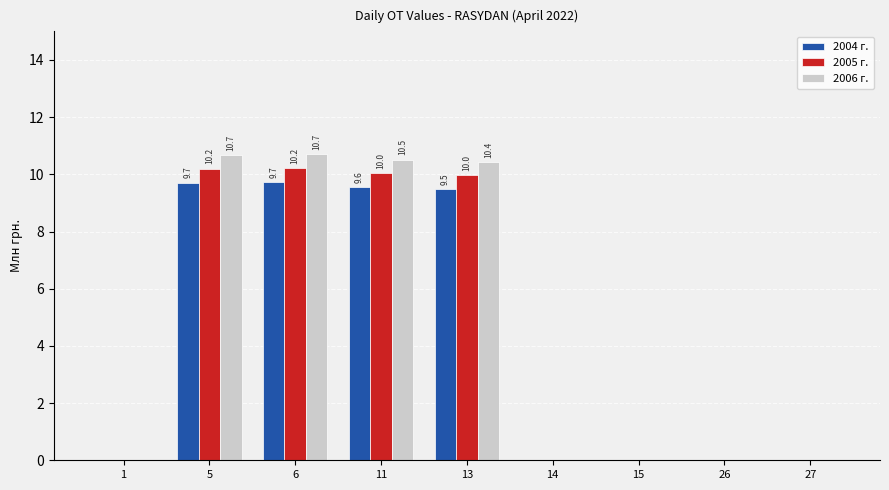

Reading left to right, list all the values displayed in this chart.

2004 г.: 1=0.0	5=9.7	6=9.7	11=9.6	13=9.5	14=0.0	15=0.0	26=0.0	27=0.0
2005 г.: 1=0.0	5=10.2	6=10.2	11=10.0	13=10.0	14=0.0	15=0.0	26=0.0	27=0.0
2006 г.: 1=0.0	5=10.7	6=10.7	11=10.5	13=10.4	14=0.0	15=0.0	26=0.0	27=0.0